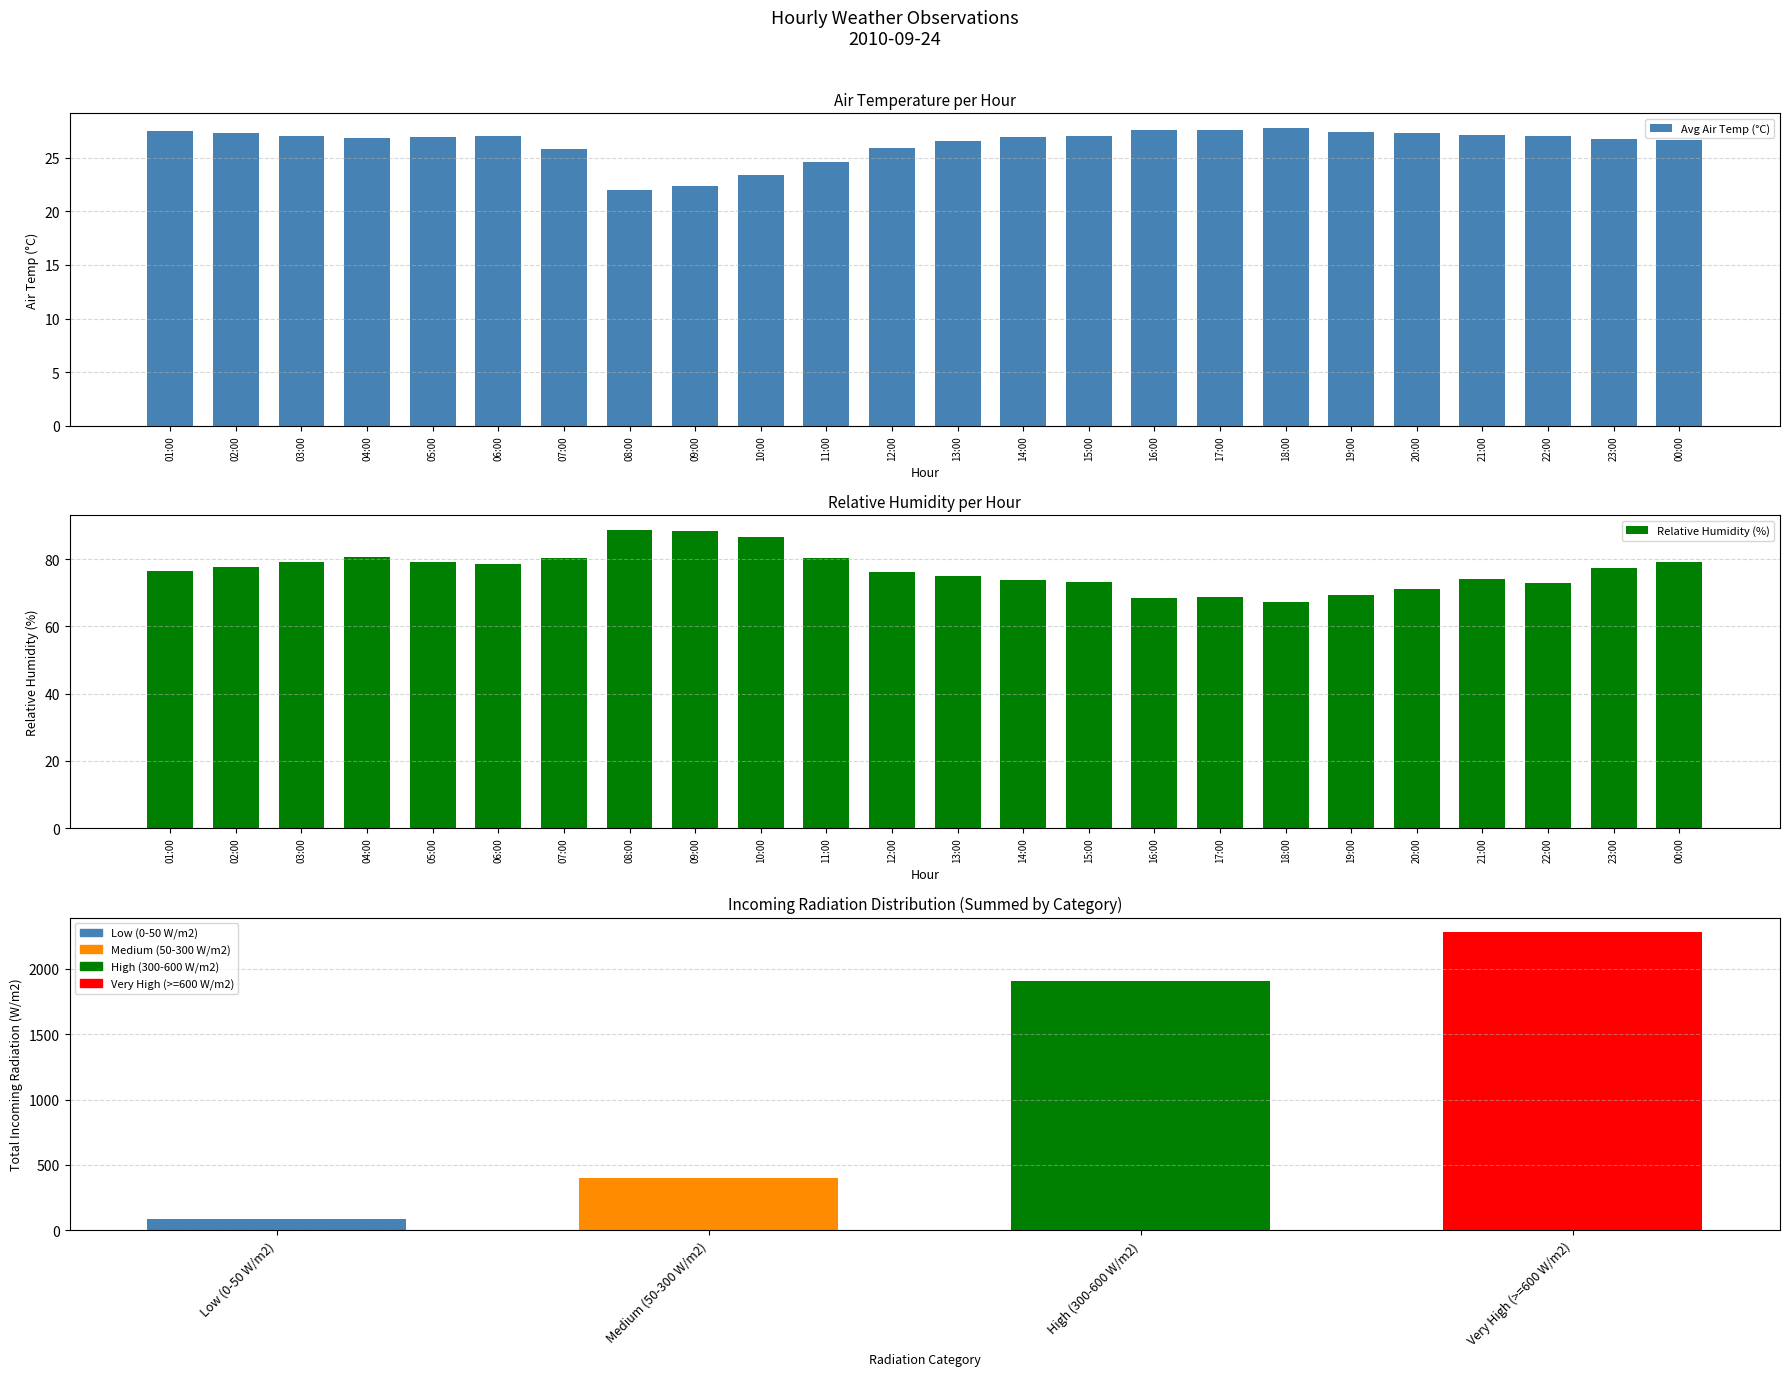

List the series in order of their overall mean, lowest first.

Avg Air Temp (°C), Relative Humidity (%)